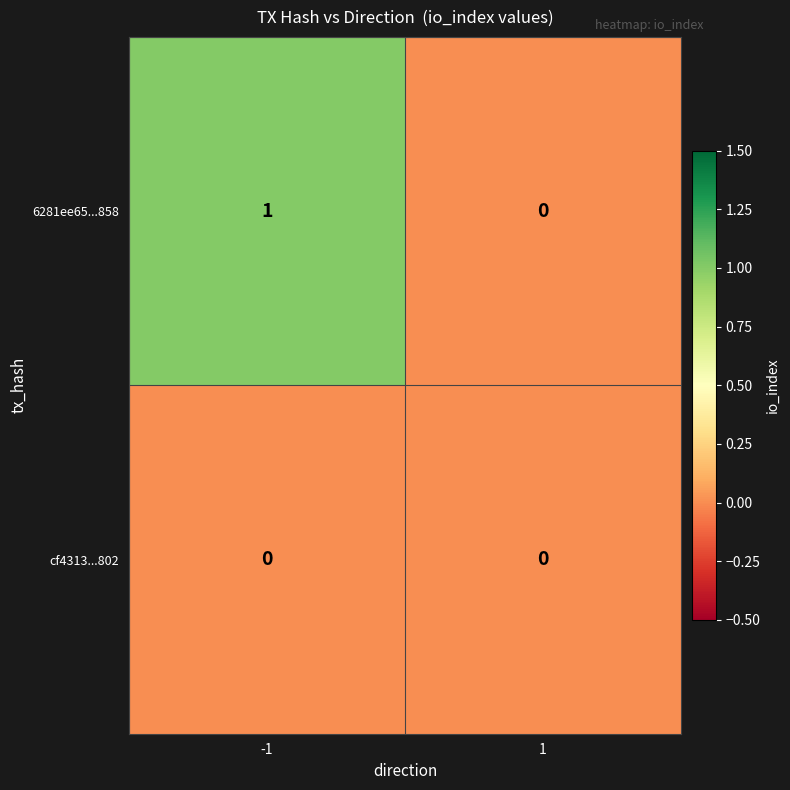

Which series has the largest total across all categories?

6281ee65...858